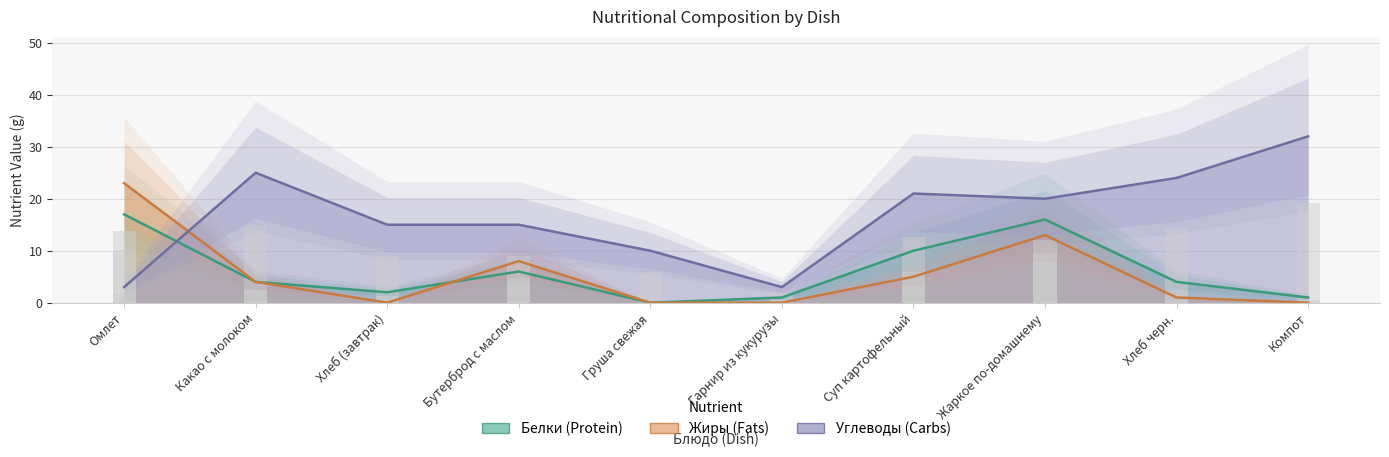

Which series has the largest total across all categories?

Углеводы